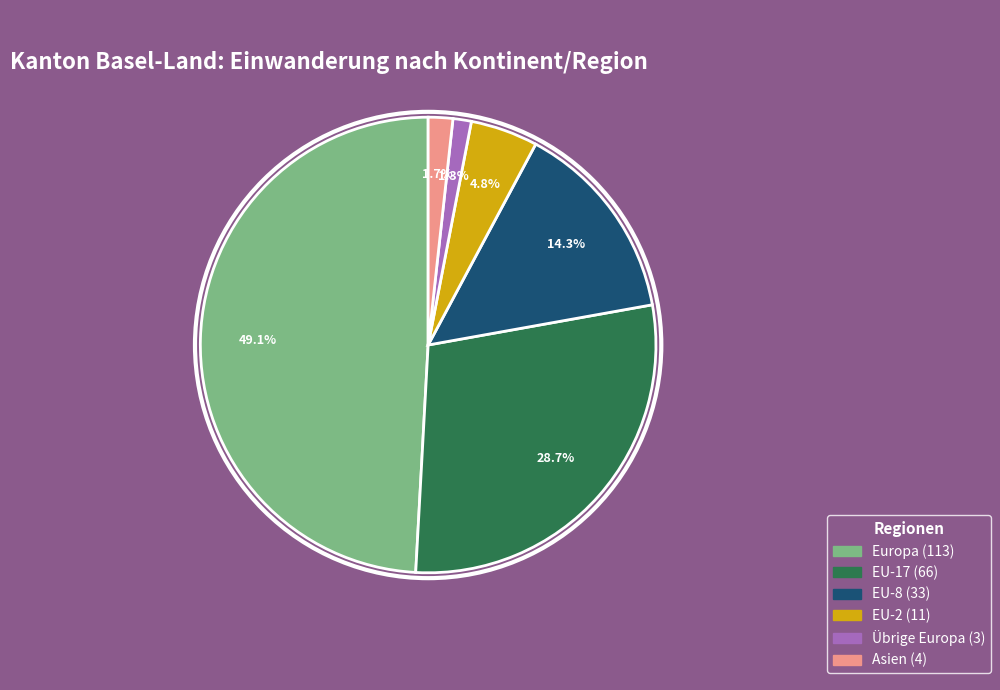

Is there a majority slice in this chart?

No